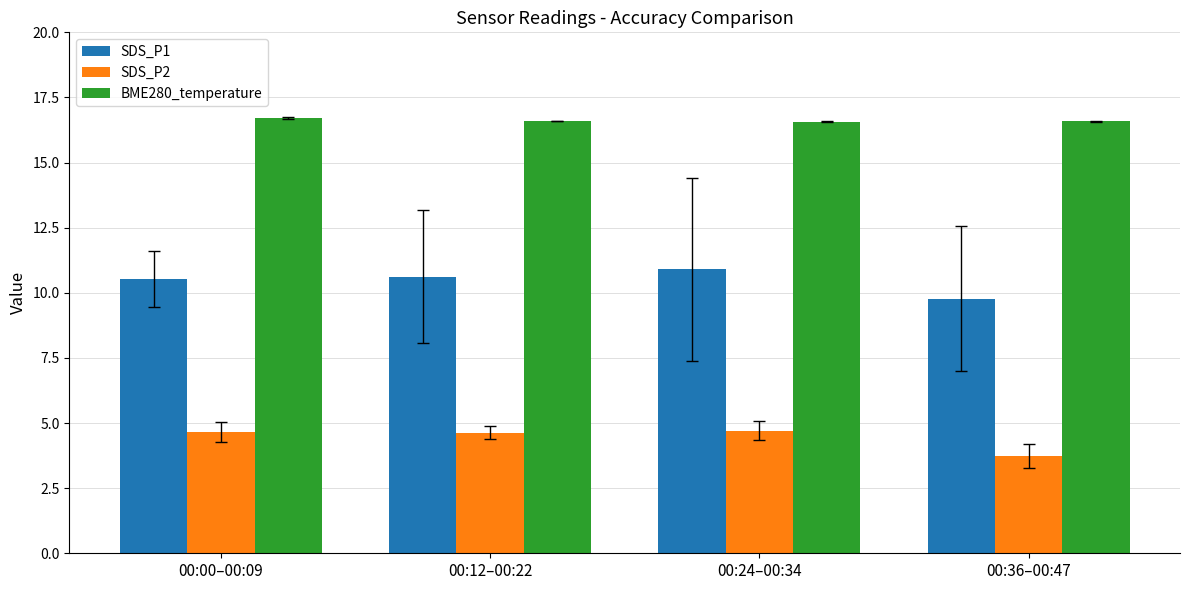

Which series has the widest spread of values?

SDS_P1